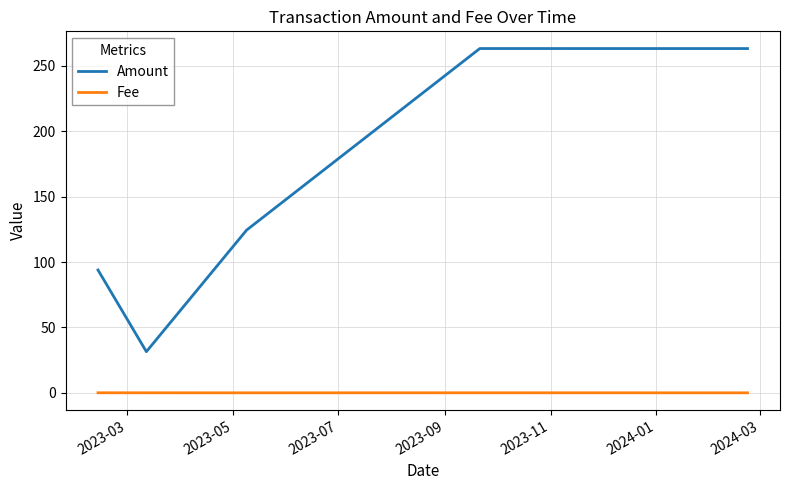

True or false: Amount and Fee cross at least once.

False